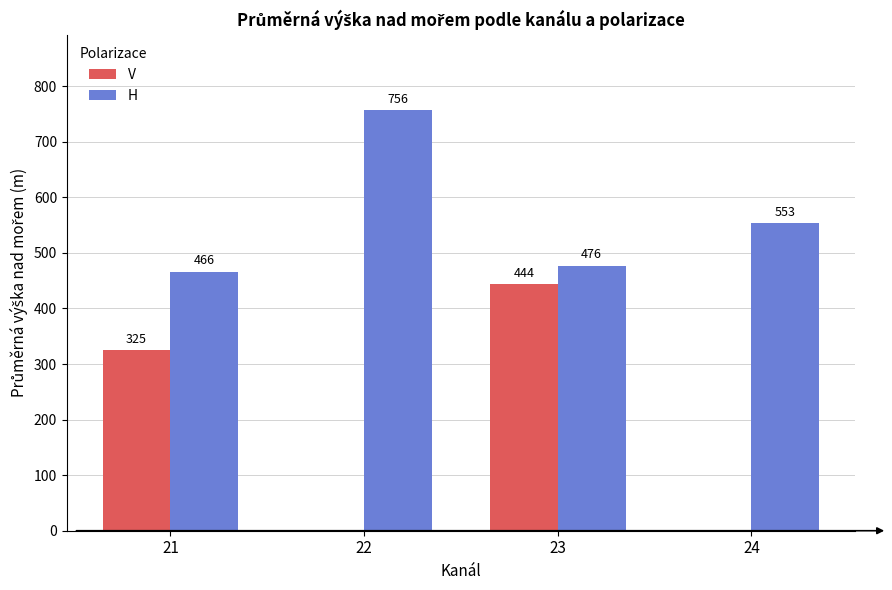

What is the average value of the H series?

563.2